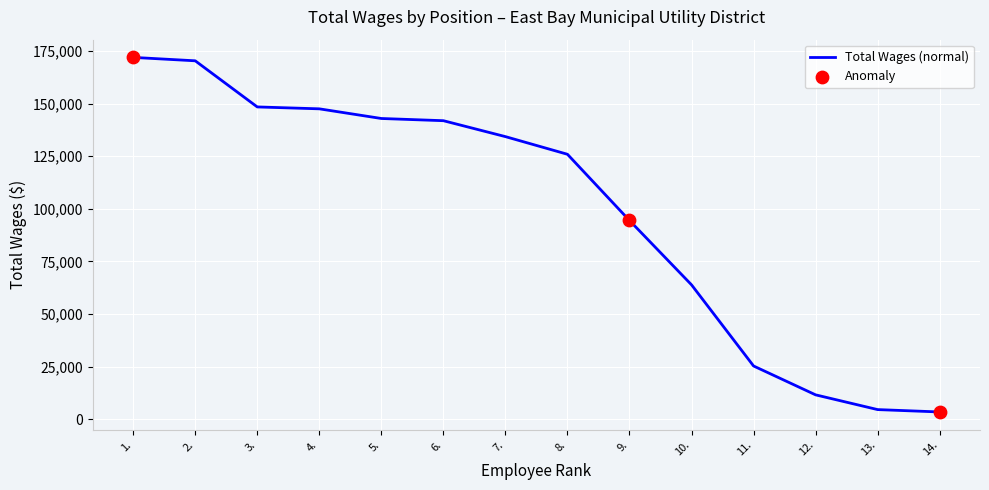

Between 6. and 13., which is larger?

6.